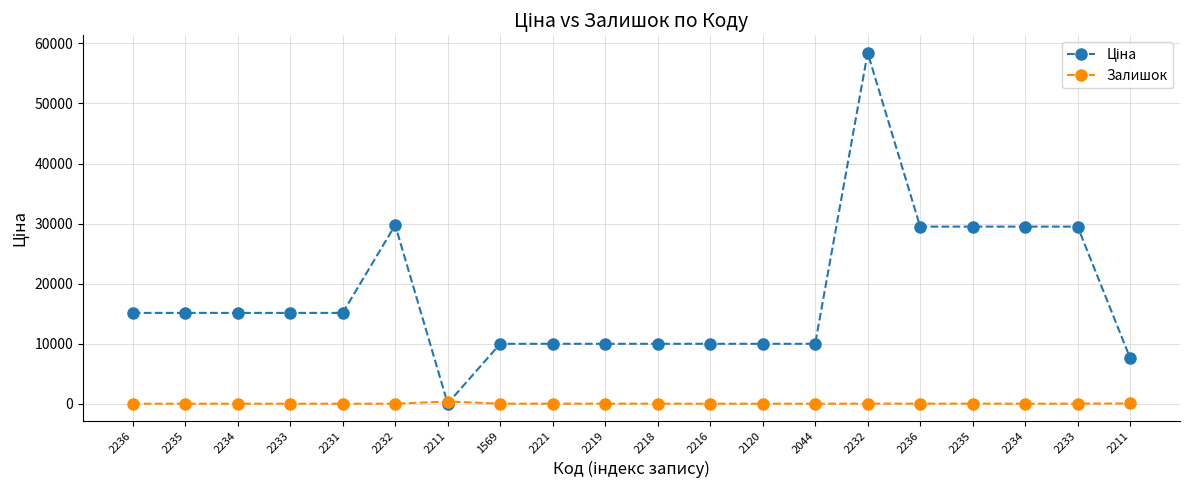

After their last crossing, which series has the higher values: Залишок or Ціна?

Ціна